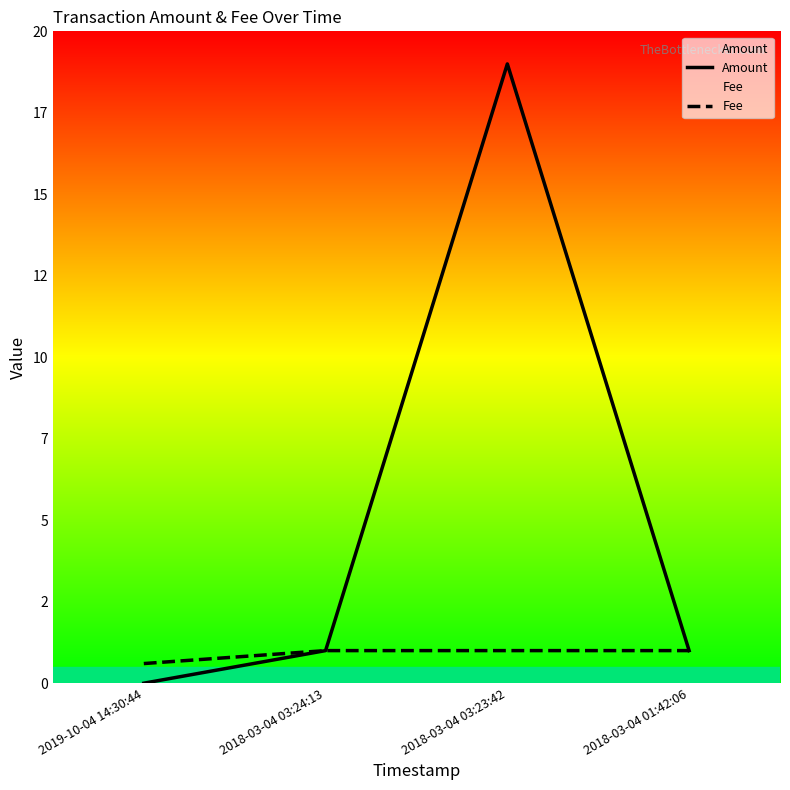

How many lines are shown in the chart?

2